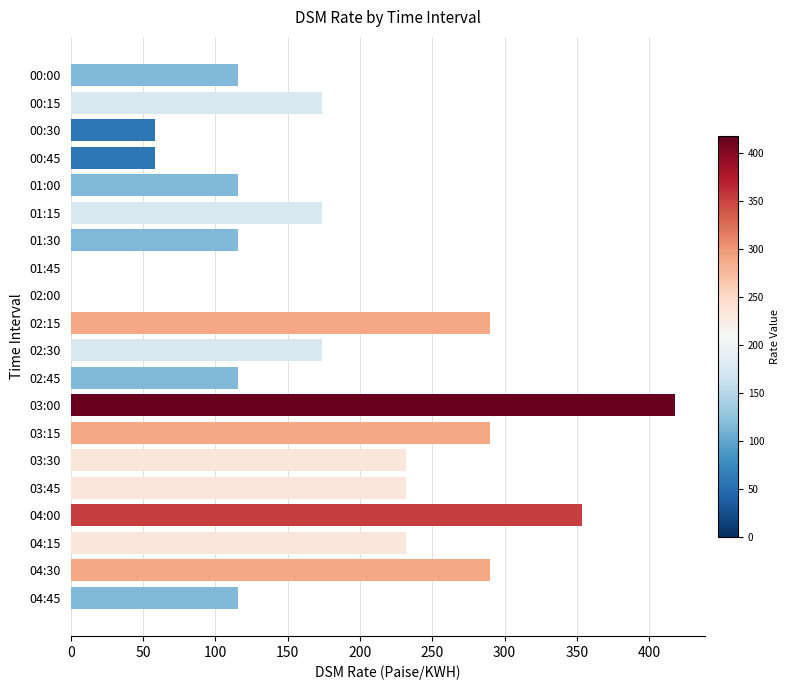

True or false: the data shows 58.0 at 00:30.

True